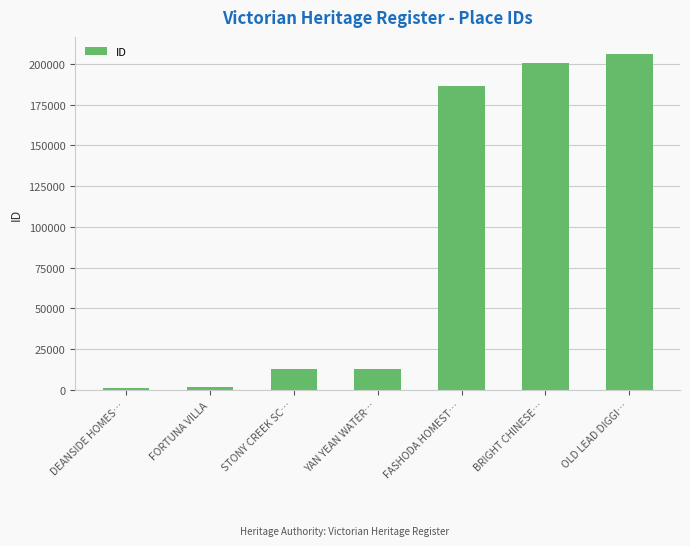

How many data points does each series have?

7